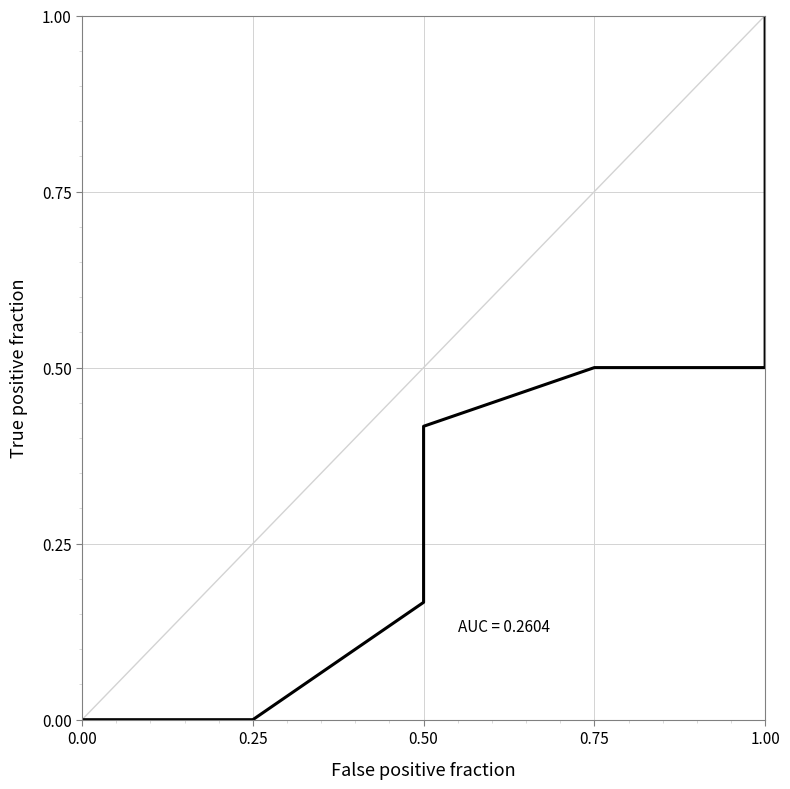

How many series are shown in this chart?

1